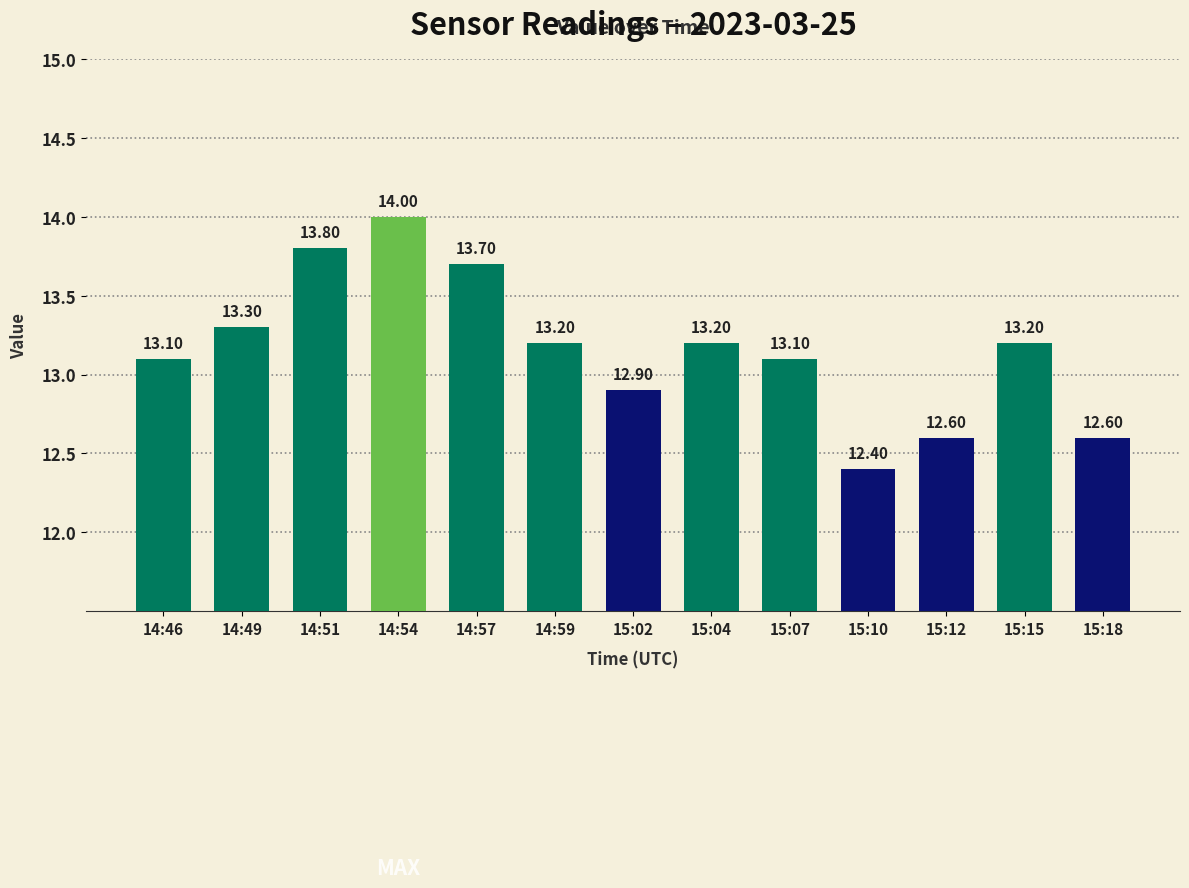

What is the label of the 5th bar from the right?

15:07